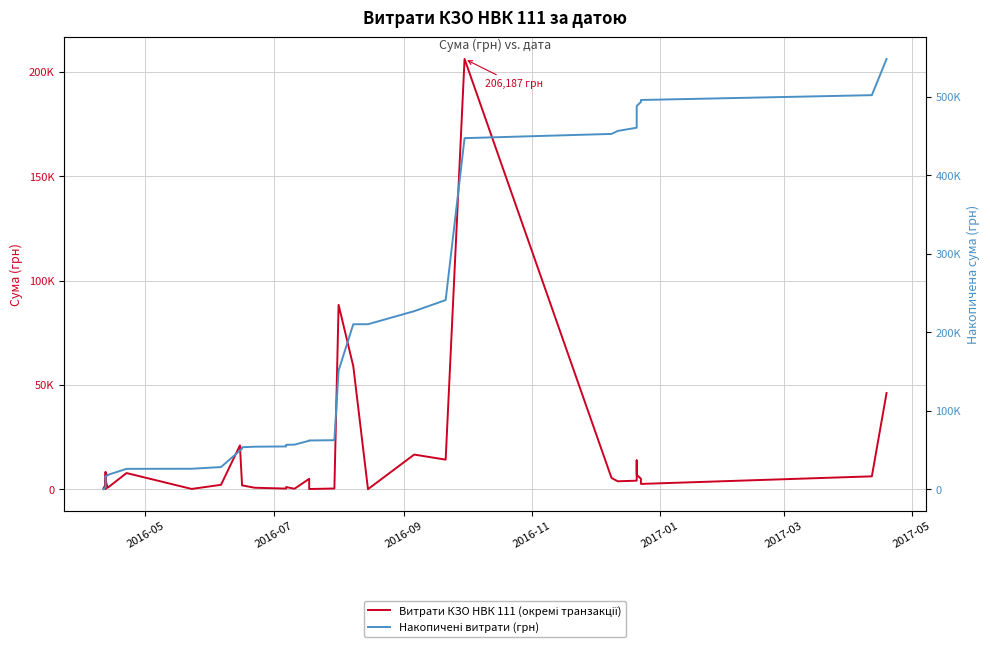

At how many categories does at least one series exceed 399060?

11